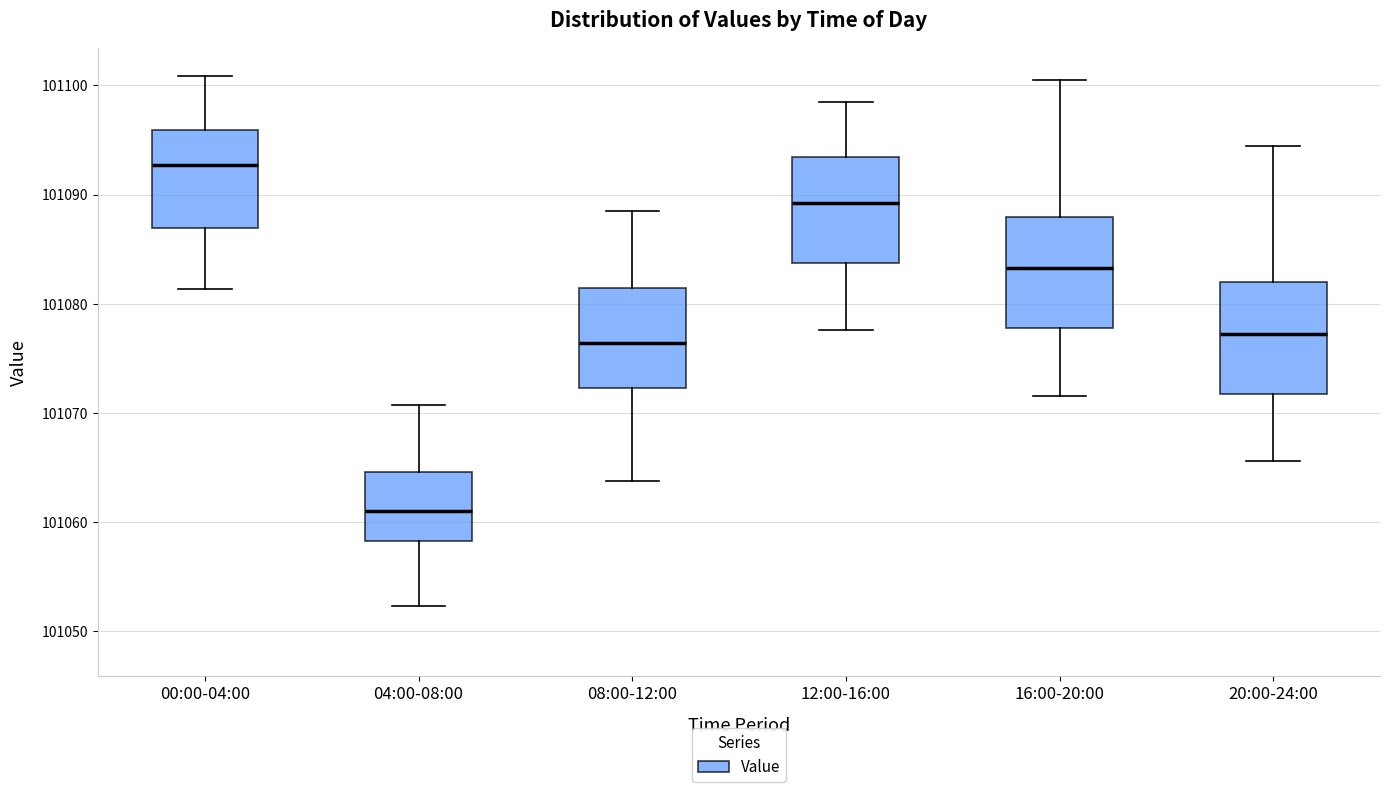

Reading left to right, transcribe this box plot: for each box, give where its median line is, the range the box spans, and where its two whiskers end, as read against the y-axis. The values are not printed on the chart, so give them approximately, as read against the axis.

00:00-04:00: median 101093, box 101087 to 101096, whiskers 101081 to 101101
04:00-08:00: median 101061, box 101058 to 101065, whiskers 101052 to 101071
08:00-12:00: median 101076, box 101072 to 101081, whiskers 101064 to 101088
12:00-16:00: median 101089, box 101084 to 101093, whiskers 101078 to 101099
16:00-20:00: median 101083, box 101078 to 101088, whiskers 101072 to 101100
20:00-24:00: median 101077, box 101072 to 101082, whiskers 101066 to 101094